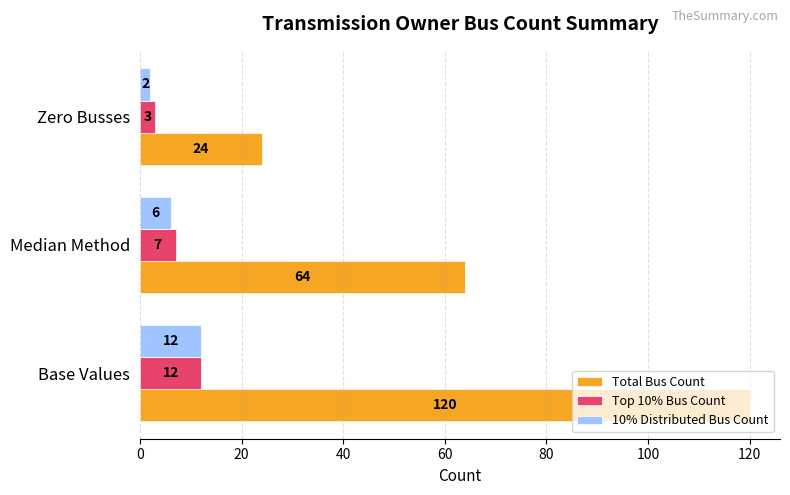

The value of Top 10% Bus Count at Median Method is 7. True or false?

True